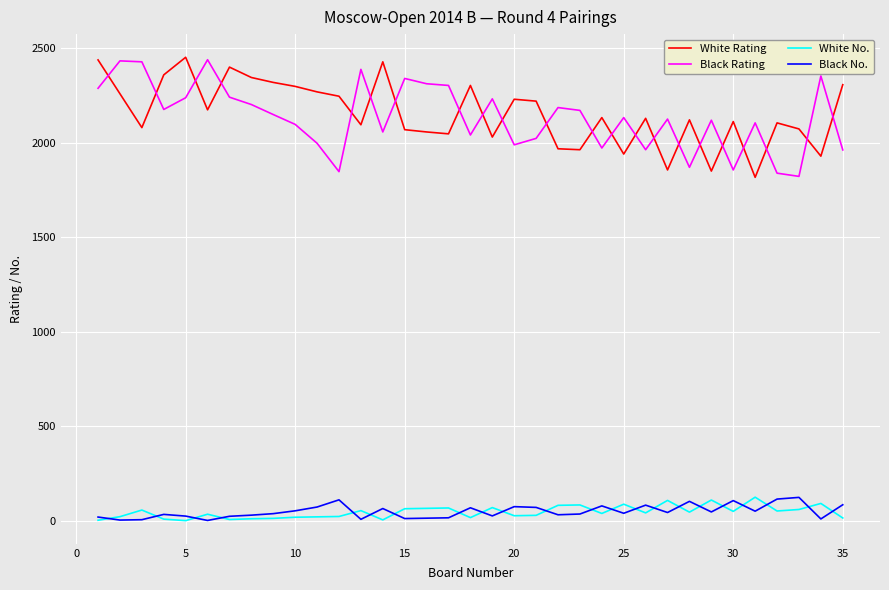

True or false: White No. and Black Rating cross at least once.

False